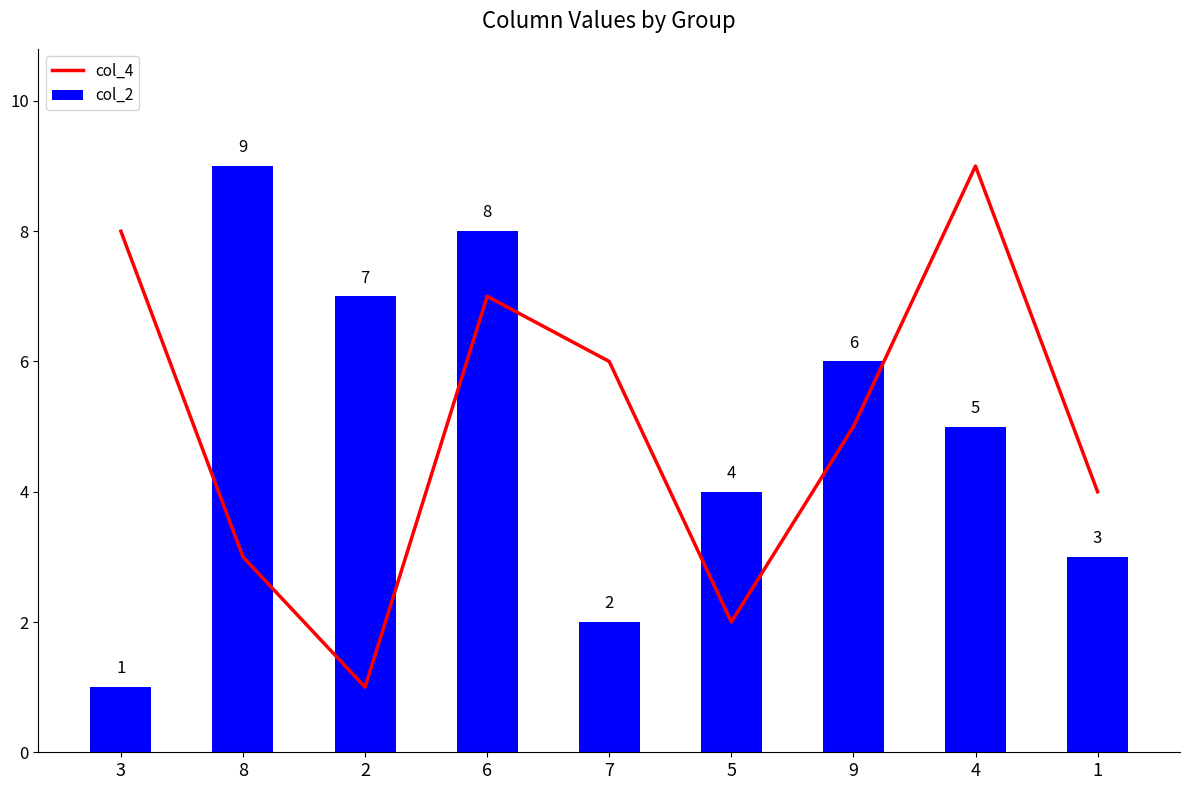

Which category has the highest value in the col_4 series?

4